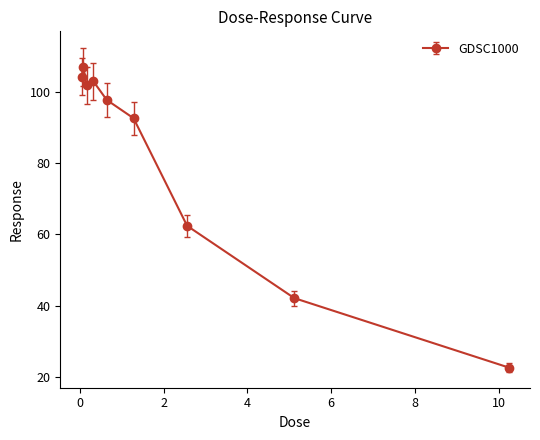

What is the sum of all values?

733.6